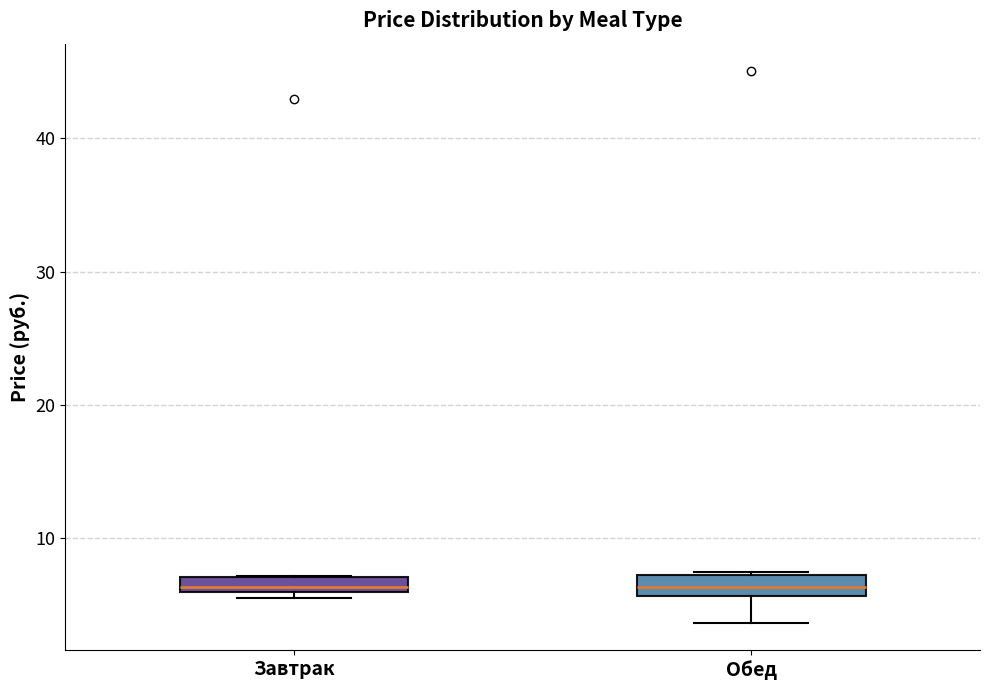

Where is the lower edge of the box for Обед on the y-axis? The values are not printed on the chart, so give them approximately, as read against the axis.

6